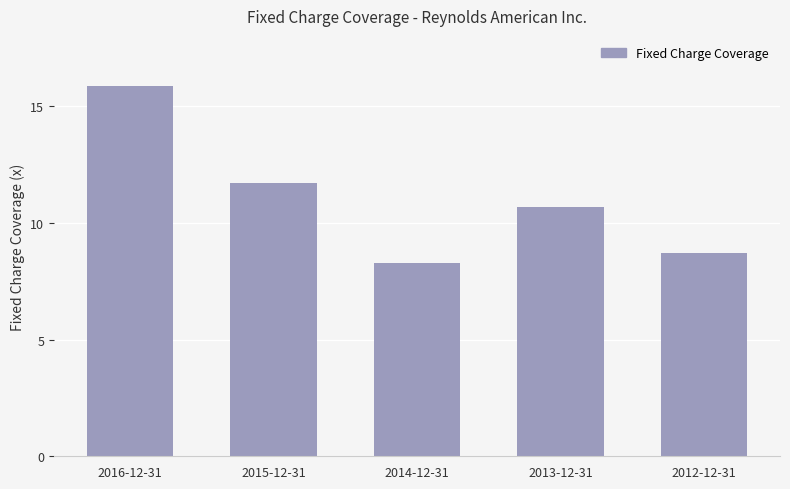

Which category has the lowest value across all series?

2014-12-31